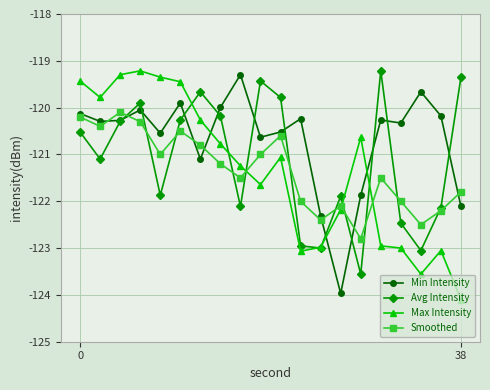

Which series has the widest spread of values?

Max Intensity